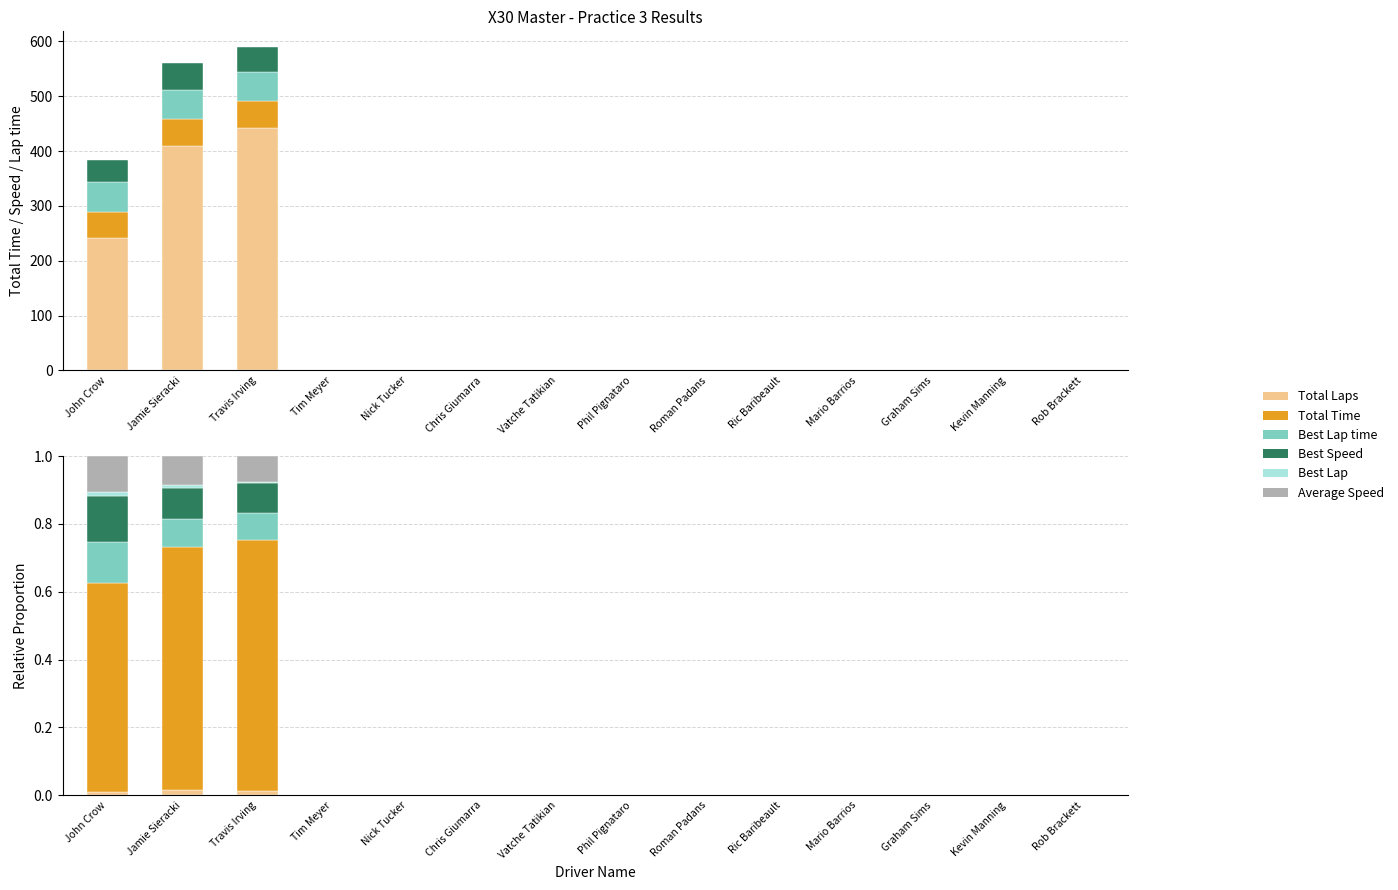

Which has a higher value, Graham Sims or Ric Baribeault?

Graham Sims